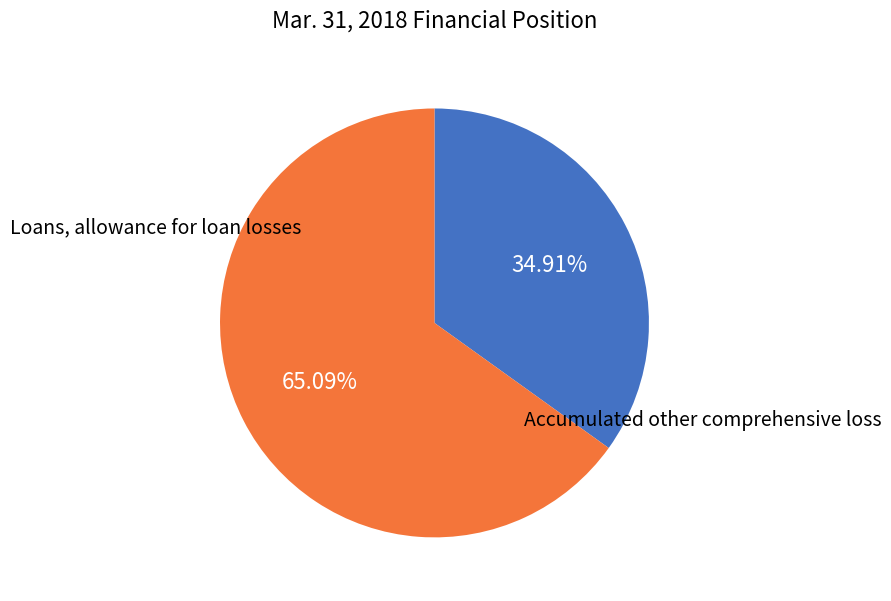

To the nearest percent, what is the average slice percentage?

50%